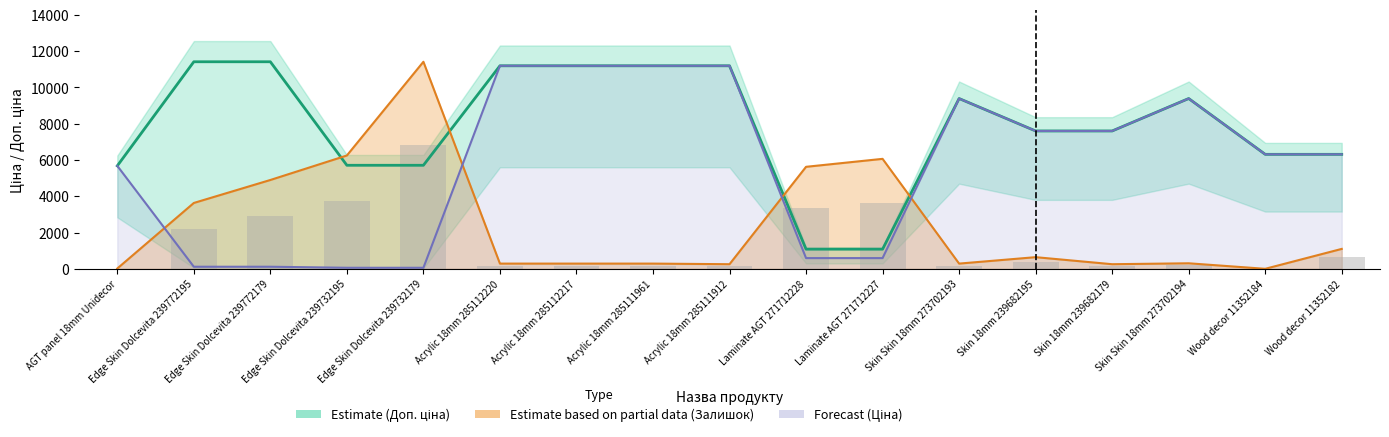

How many series are shown in this chart?

4